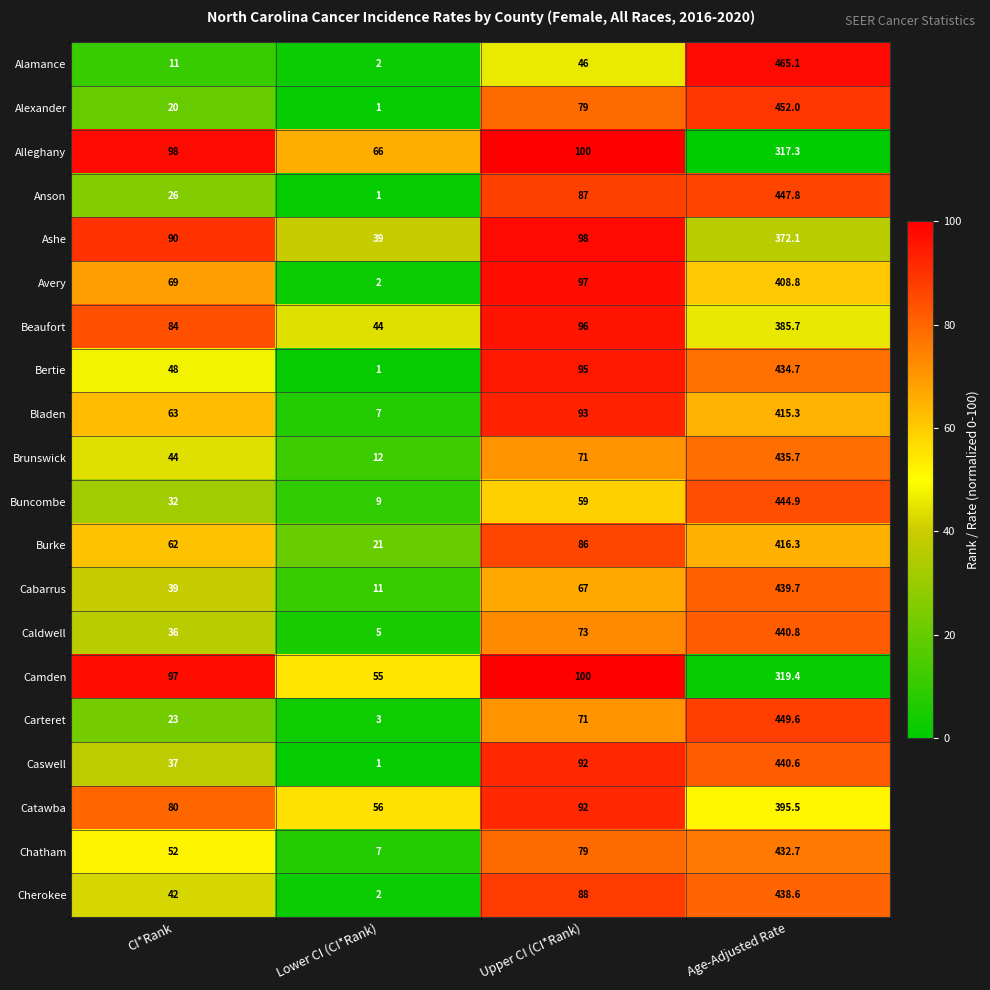

Is it true that Alamance equals 11.3 at Upper CI (CI*Rank)?

False